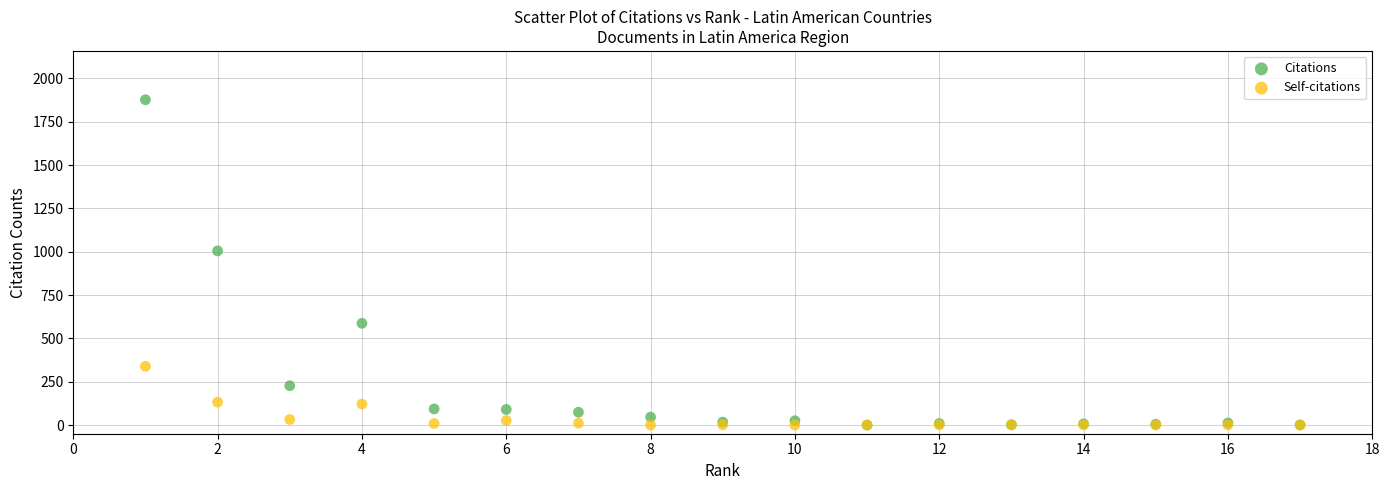

Which series contains the highest Y value?

Citations